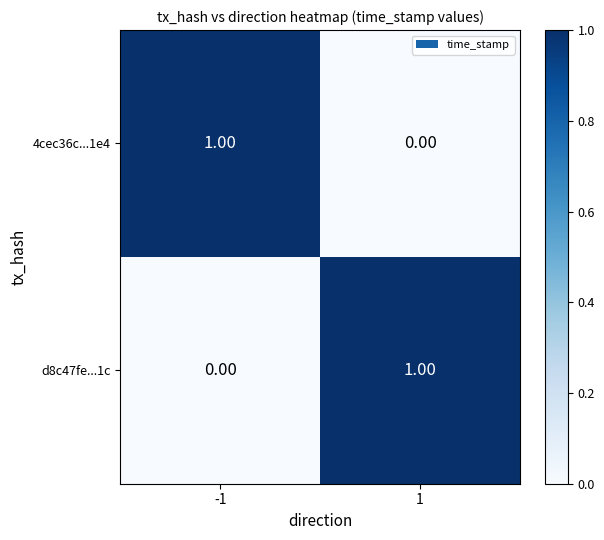

Is the value of d8c47fe...1c at -1 greater than the value of 4cec36c...1e4 at -1?

No